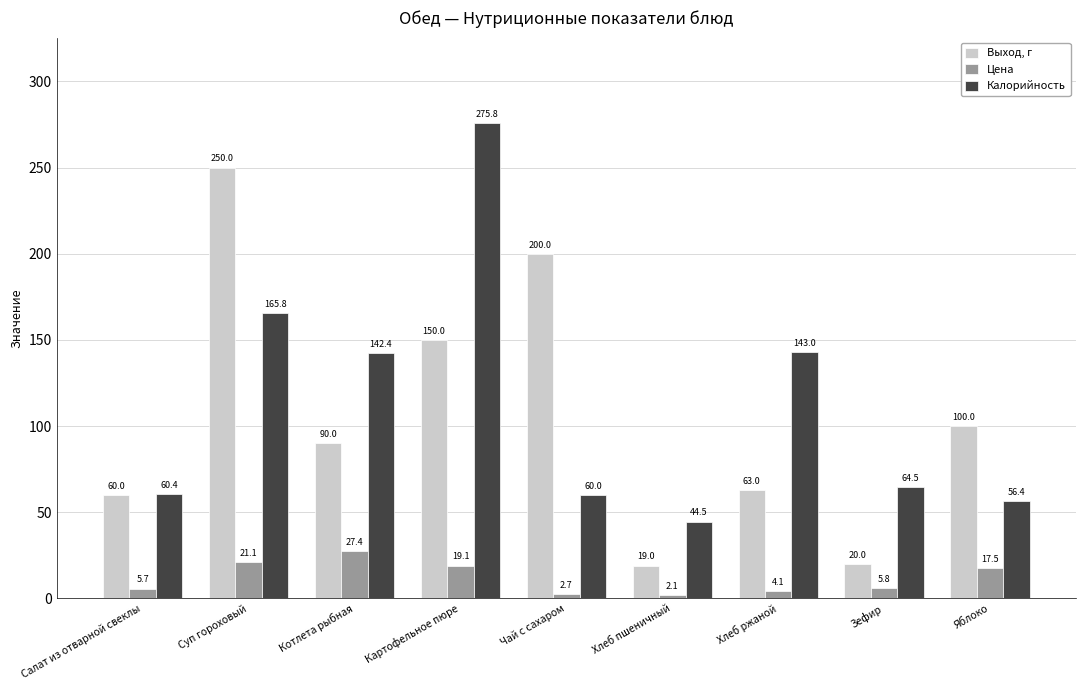

Are the bars grouped side by side (vs. stacked)?

Yes